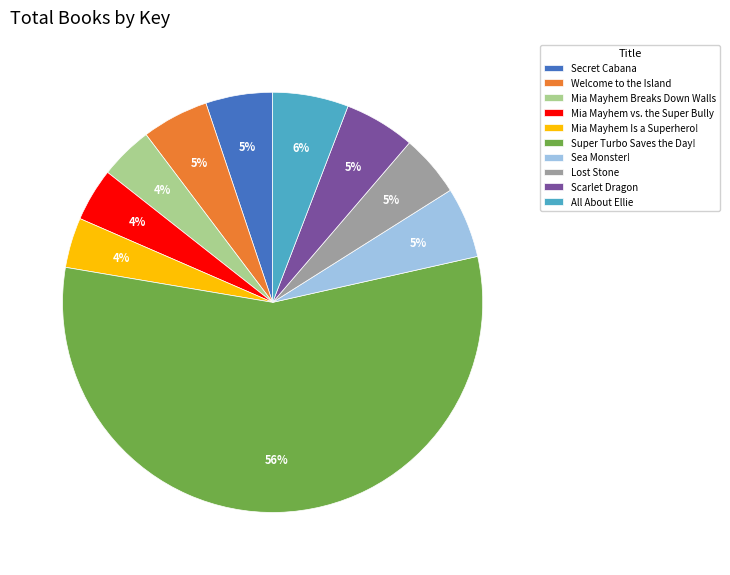

Approximately how many times larger is the value at Mia Mayhem Breaks Down Walls compared to Welcome to the Island?

0.8